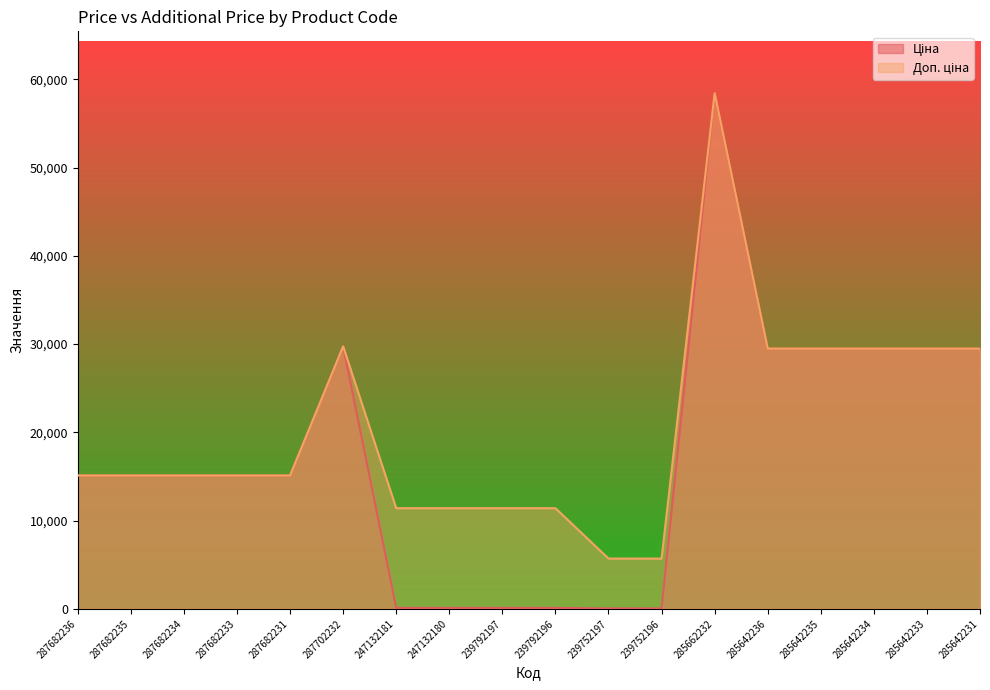

Reading right to left, extract all data points from this chart.

Ціна: 29491.5	29491.5	29491.5	29491.5	29491.5	58426.5	57.0	57.0	114.1	114.1	114.1	114.1	29747.2	15120.0	15120.0	15120.0	15120.0	15120.0
Доп. ціна: 29491.5	29491.5	29491.5	29491.5	29491.5	58426.5	5705.0	5705.0	11410.0	11410.0	11410.0	11410.0	29747.2	15120.0	15120.0	15120.0	15120.0	15120.0